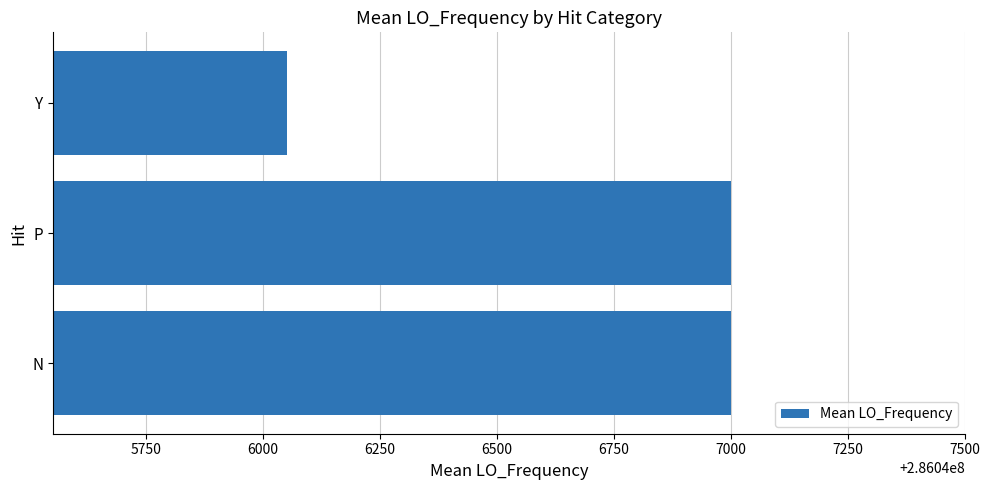

What is the average value?

286046684.3